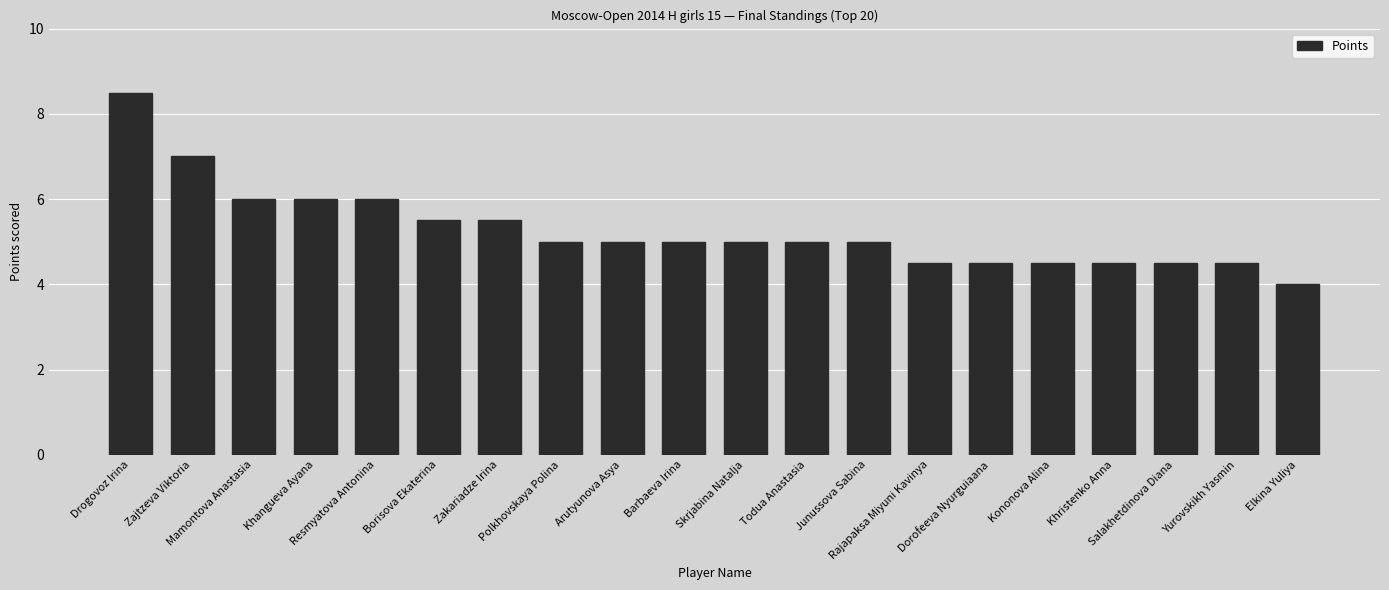

What is the smallest value displayed?

4.0